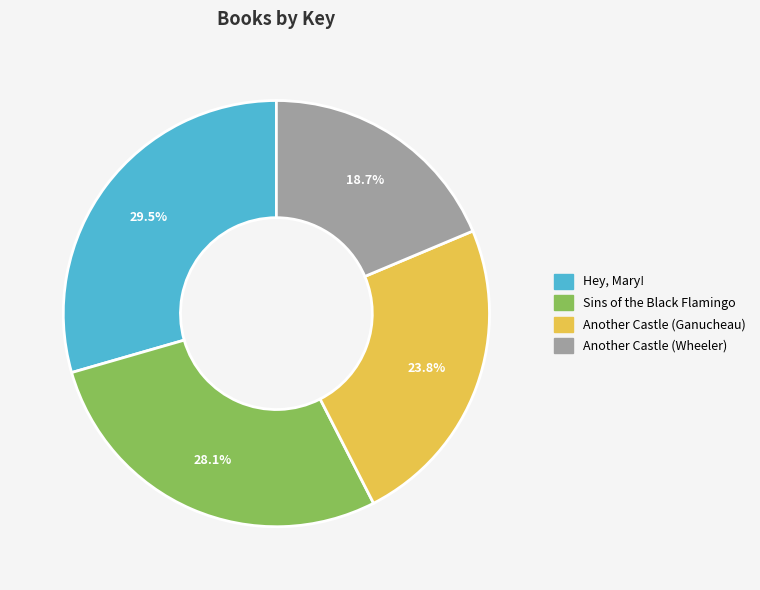

What percentage is the Another Castle (Ganucheau) slice, to the nearest percent?

24%